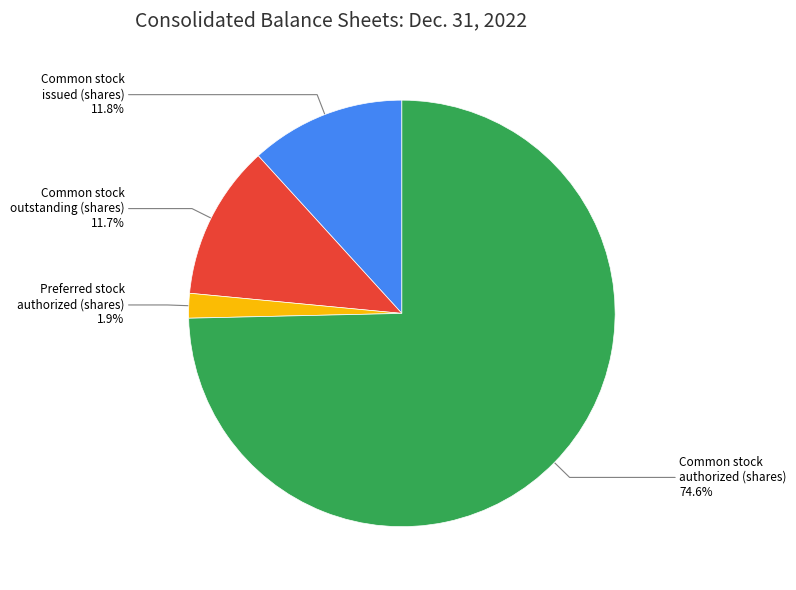

Does any single category account for the majority?

Yes